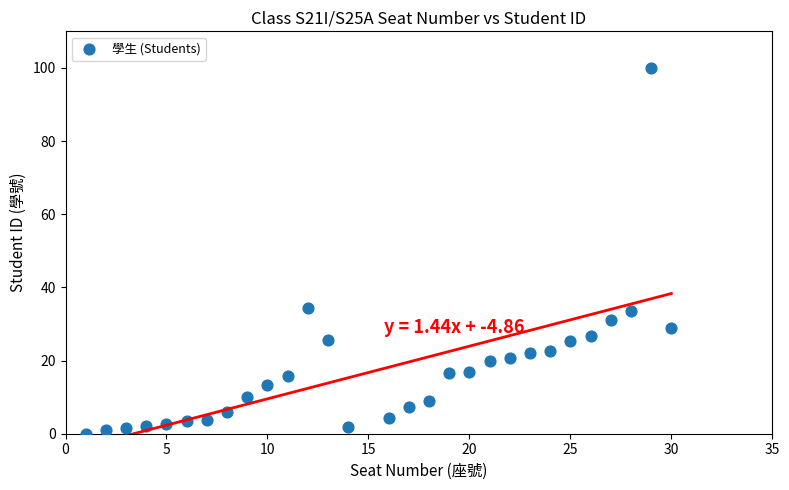

What is the range of X values (max minus min)?

29.0